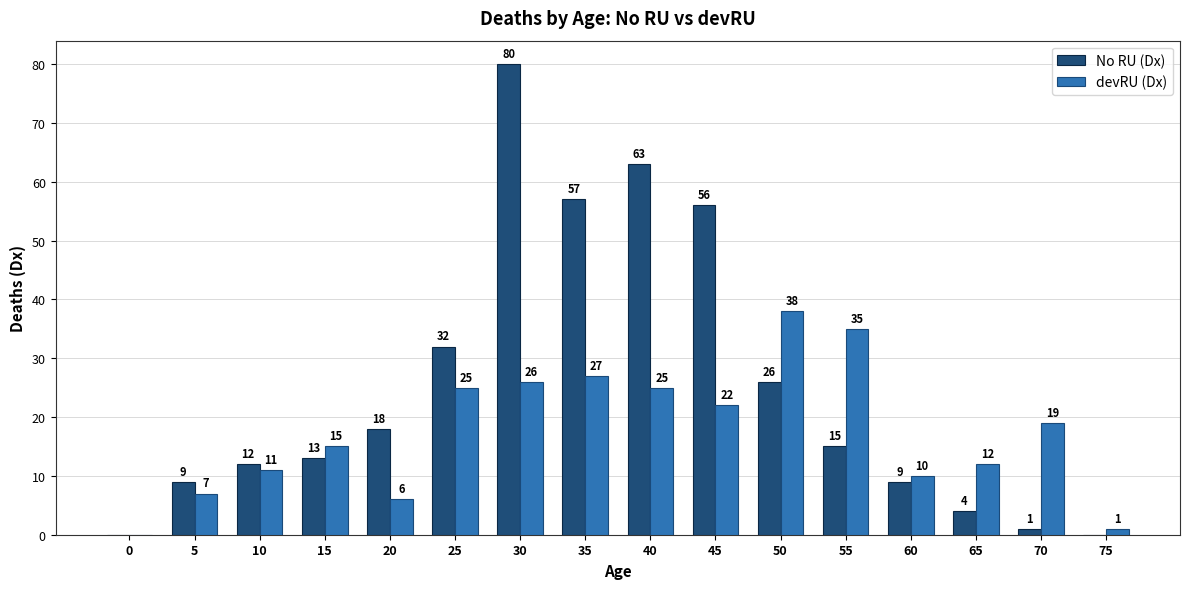

Does the chart contain stacked bars?

No